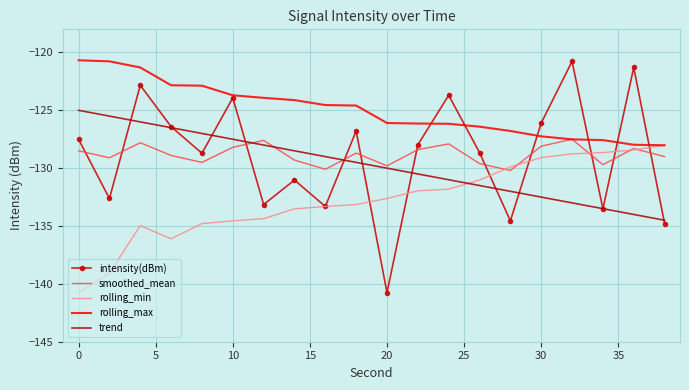

How many series are shown in this chart?

5